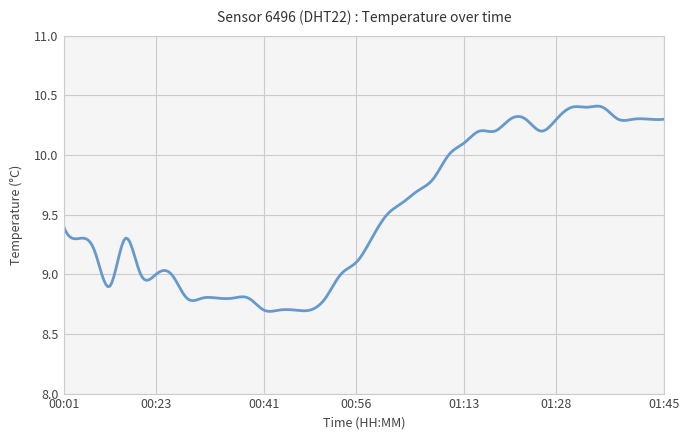

What is the difference between the maximum and minimum values?

1.7